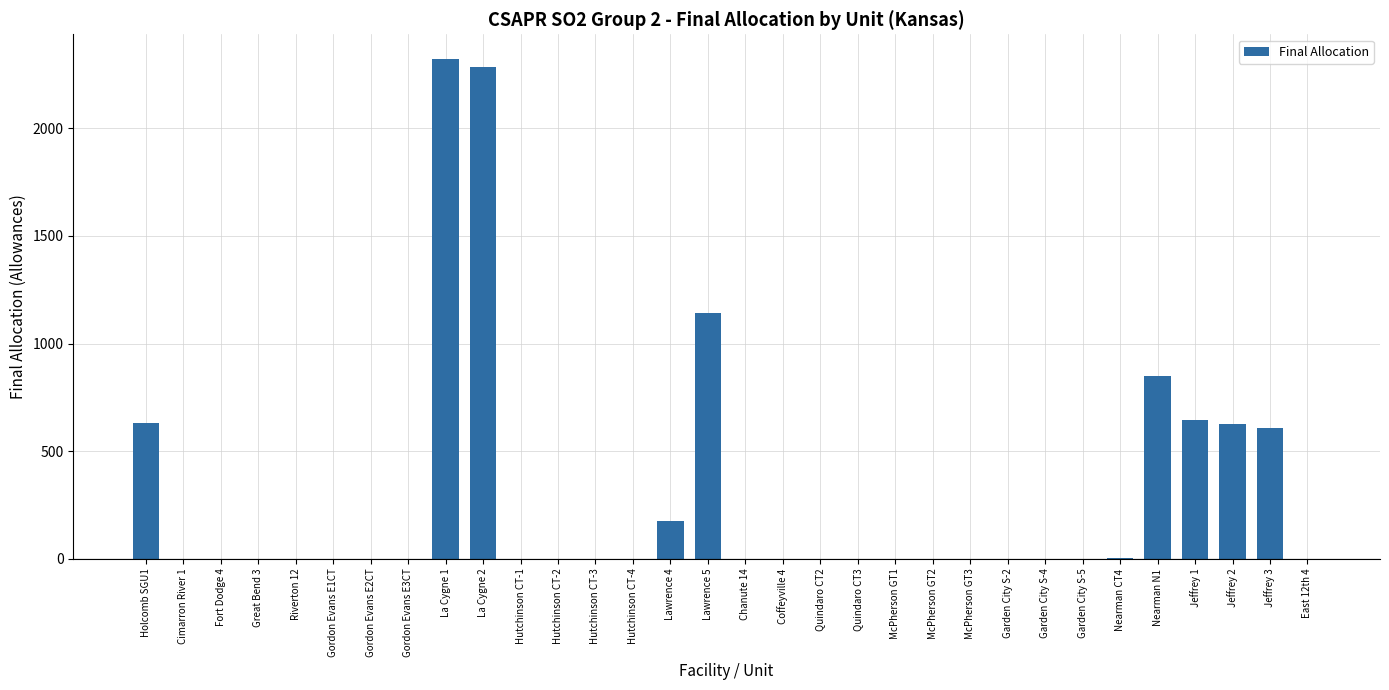

At which category does the chart reach its peak across all series?

La Cygne 1